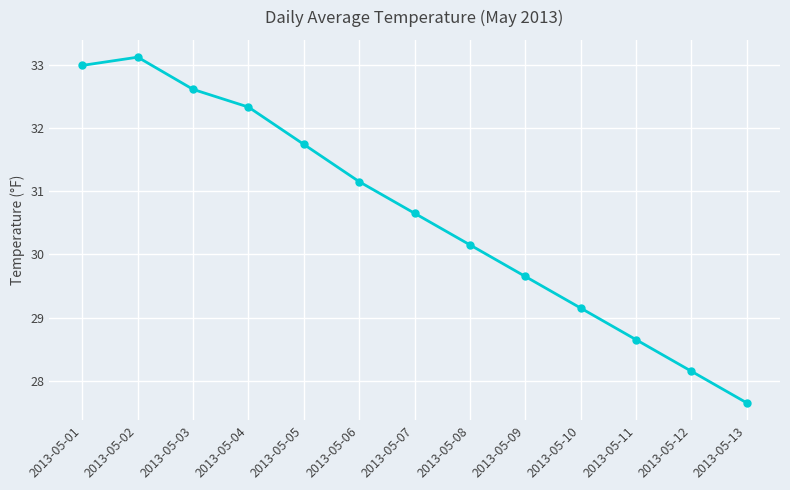

Rank the categories by value from highest to lowest.

2013-05-02, 2013-05-01, 2013-05-03, 2013-05-04, 2013-05-05, 2013-05-06, 2013-05-07, 2013-05-08, 2013-05-09, 2013-05-10, 2013-05-11, 2013-05-12, 2013-05-13